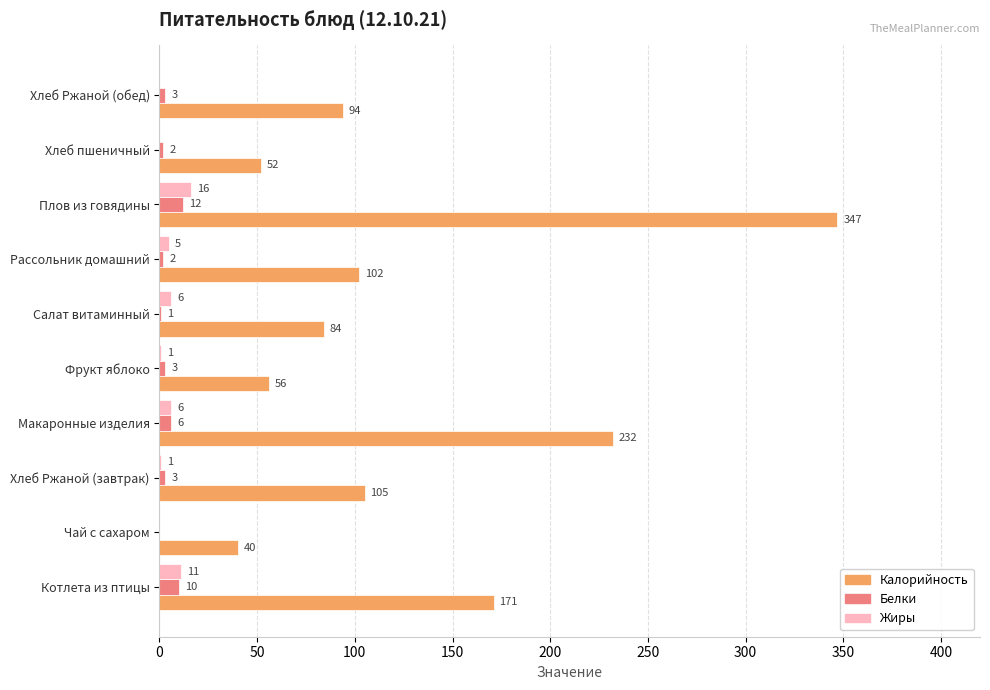

Which category has the highest value in the Жиры series?

Плов из говядины